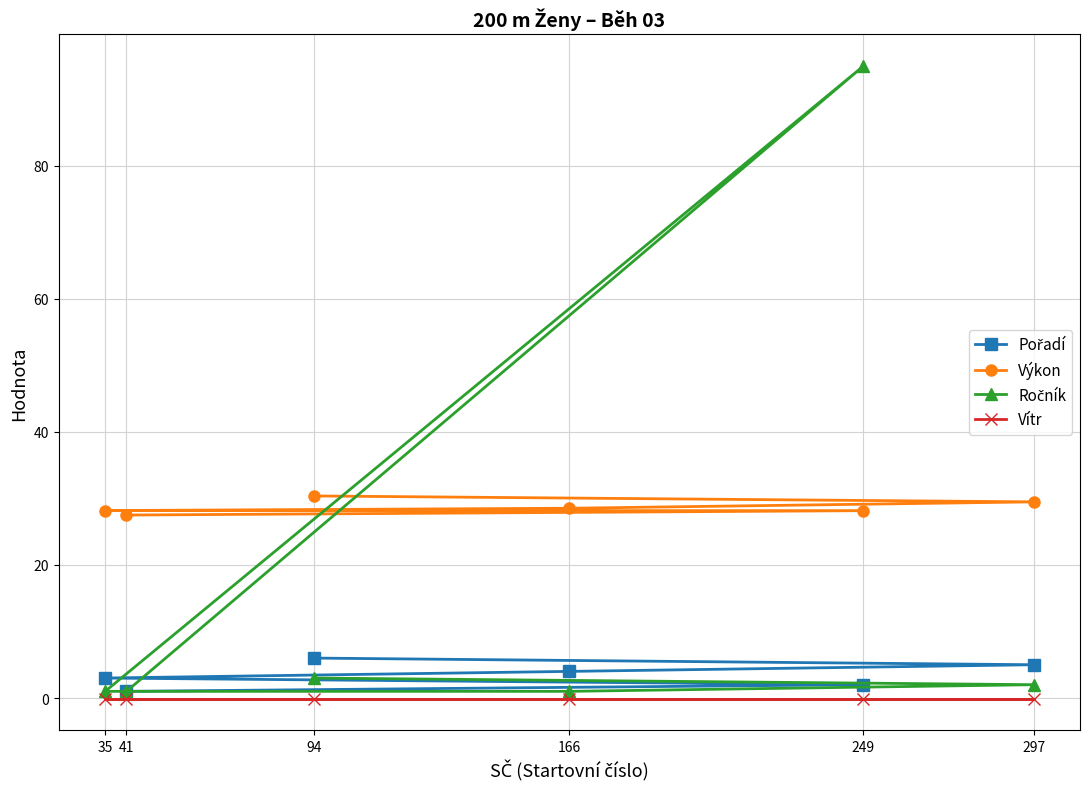

Reading left to right, extract all data points from this chart.

Pořadí: 41=1.0	249=2.0	35=3.0	166=4.0	297=5.0	94=6.0
Výkon: 41=27.5	249=28.2	35=28.2	166=28.5	297=29.5	94=30.4
Ročník: 41=1.0	249=95.0	35=1.0	166=1.0	297=2.0	94=3.0
Vítr: 41=-0.1	249=-0.1	35=-0.1	166=-0.1	297=-0.1	94=-0.1